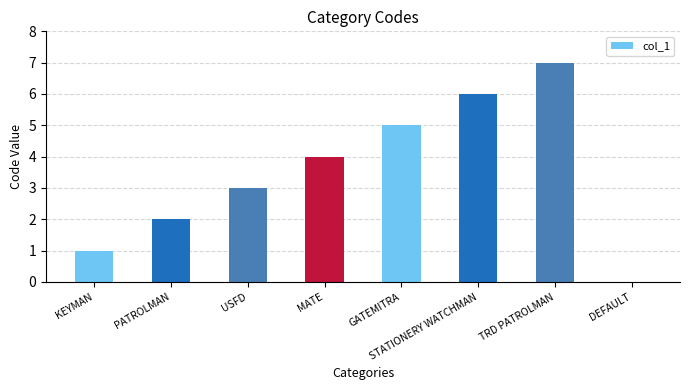

The value at USFD is 3. True or false?

True